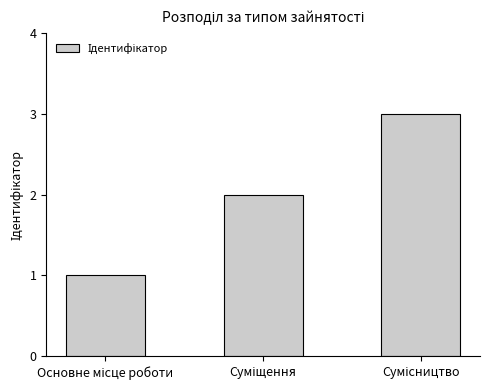

What is the sum of all values?

6